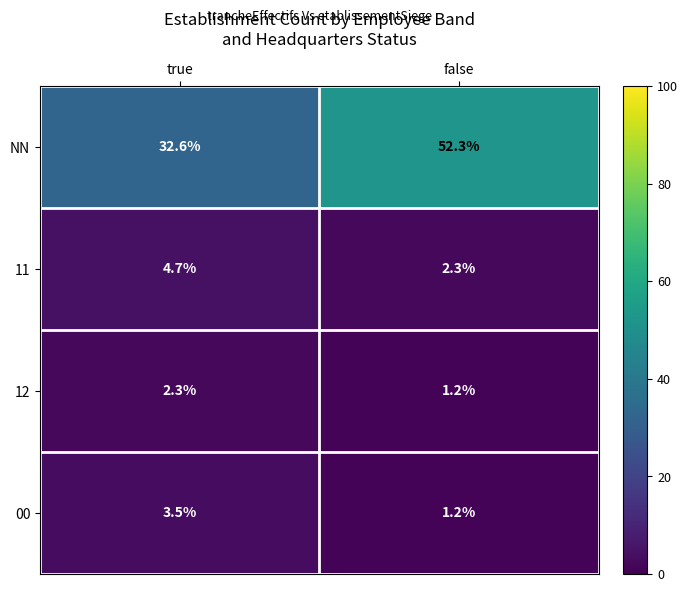

Which series has the widest spread of values?

NN